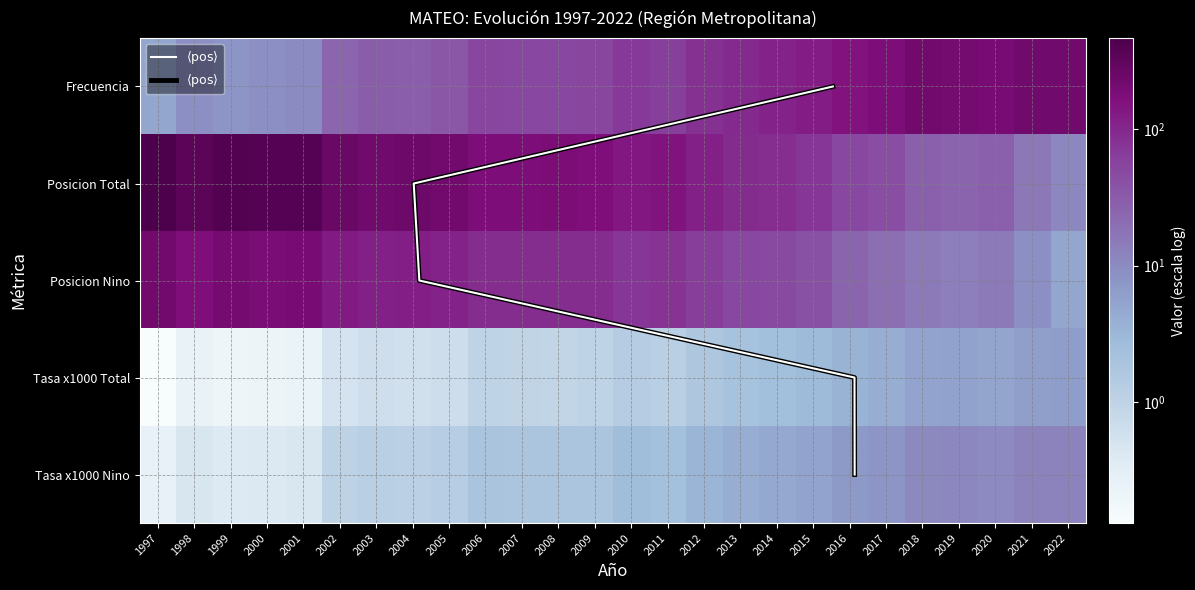

Reading left to right, transcribe all the data shown in this chart.

Frecuencia: 5.0	9.0	8.0	9.0	10.0	24.0	30.0	29.0	34.0	52.0	50.0	51.0	52.0	70.0	61.0	82.0	95.0	108.0	122.0	154.0	174.0	219.0	211.0	191.0	226.0	227.0
Posicion Total: 464.0	342.0	401.0	383.0	377.0	254.0	226.0	242.0	218.0	173.0	176.0	178.0	171.0	141.0	149.0	117.0	92.0	87.0	73.0	50.0	43.0	28.0	25.0	28.0	16.0	11.0
Posicion Nino: 218.0	170.0	203.0	185.0	191.0	131.0	117.0	121.0	113.0	89.0	90.0	90.0	89.0	74.0	79.0	62.0	50.0	47.0	40.0	25.0	20.0	15.0	13.0	15.0	9.0	5.0
Tasa x1000 Total: 0.1	0.2	0.2	0.2	0.2	0.5	0.6	0.6	0.7	1.0	0.9	0.9	1.0	1.3	1.2	1.7	2.1	2.4	2.8	3.5	4.1	5.5	5.5	5.2	6.2	6.4
Tasa x1000 Nino: 0.3	0.5	0.4	0.4	0.5	1.0	1.2	1.1	1.3	1.9	1.8	1.8	1.9	2.6	2.3	3.3	4.1	4.6	5.3	6.8	8.0	10.7	10.8	10.3	12.0	12.3